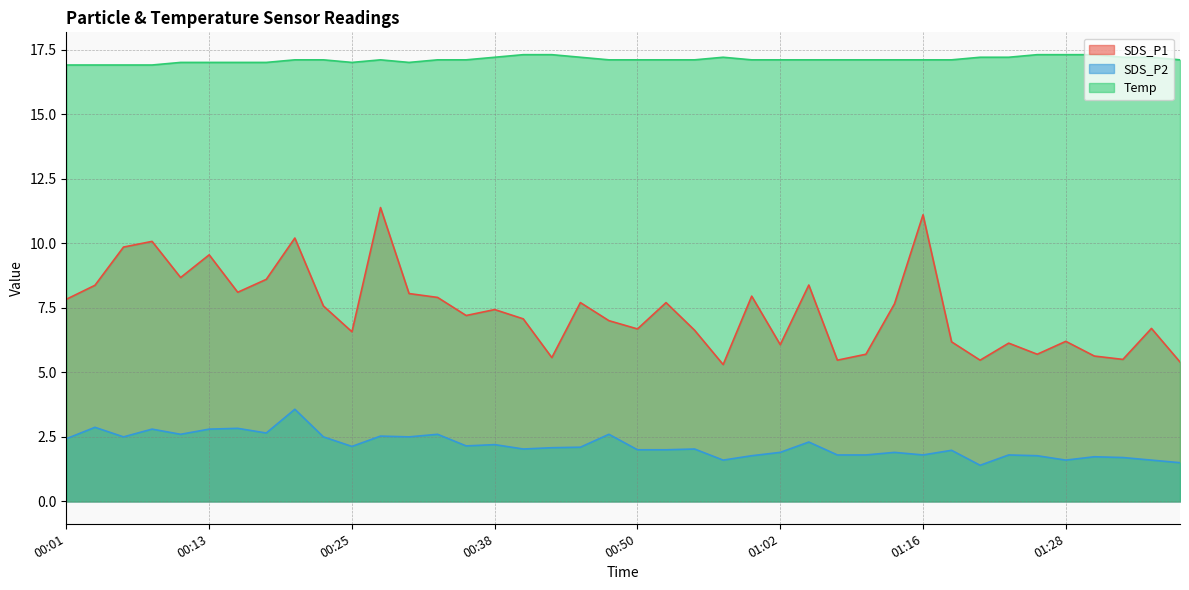

What is the label of the 39th point from the right?

00:03